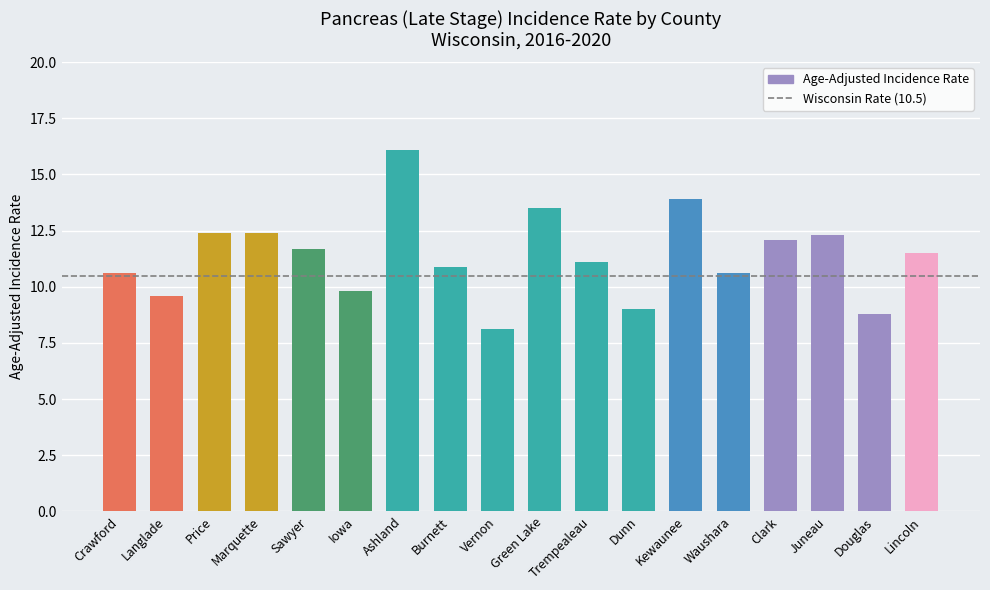

What is the label of the 5th bar from the right?

Waushara